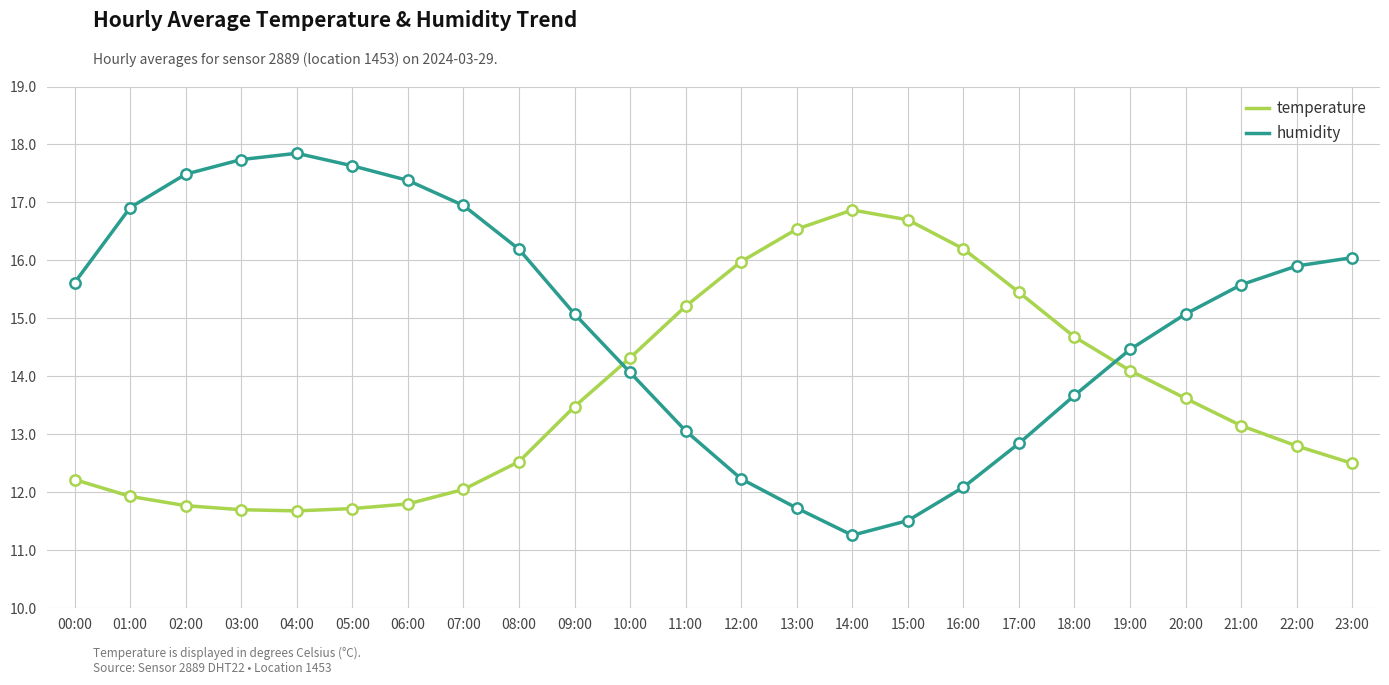

Which series has the widest spread of values?

humidity